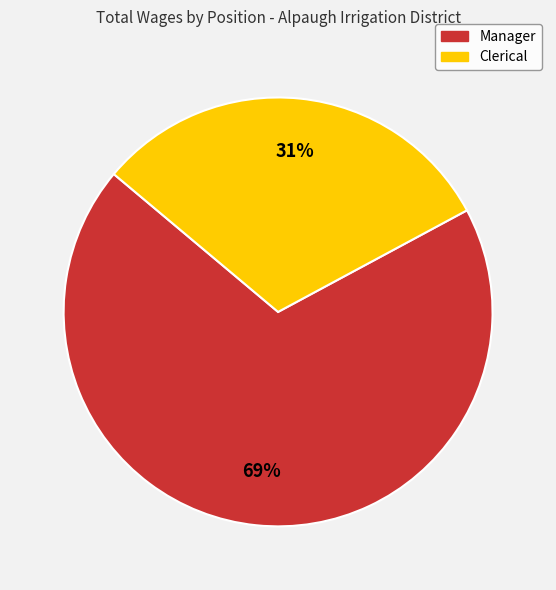

To the nearest percent, what is the difference between the largest and smallest slice percentages?

38%